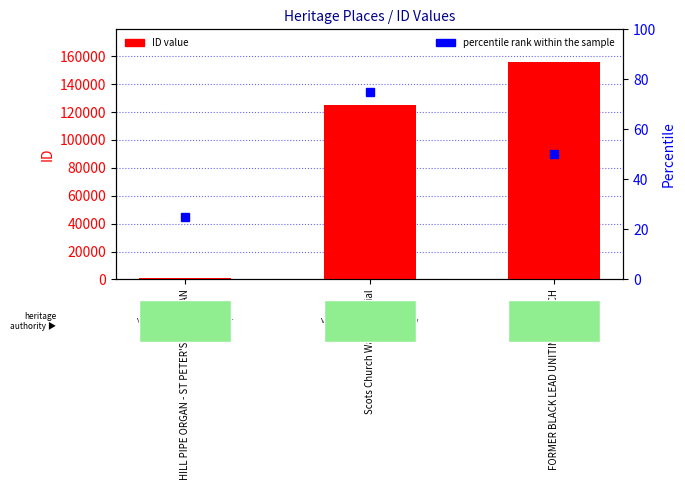

What are all the series names shown in the legend?

ID value, percentile rank within the sample